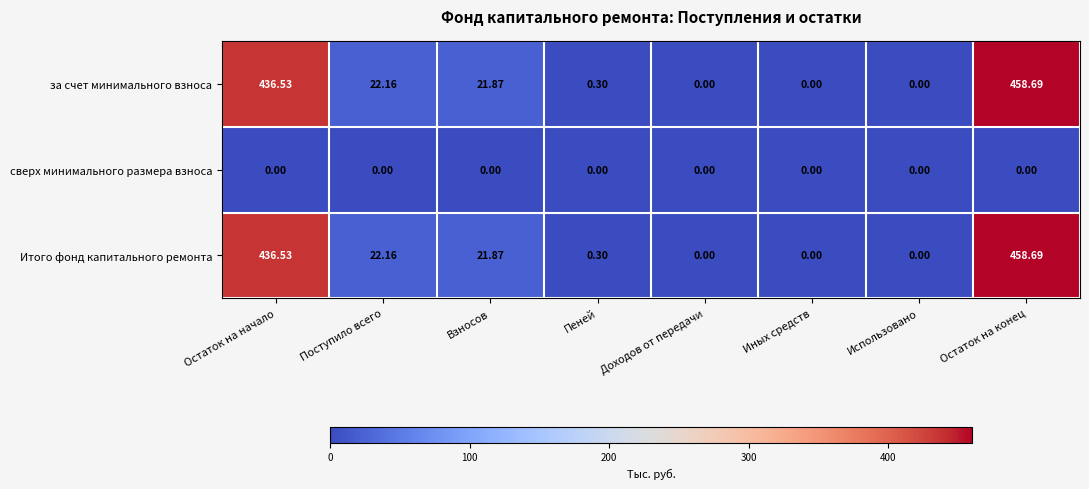

Where does the Итого фонд капитального ремонта series first go above 21?

Остаток на начало